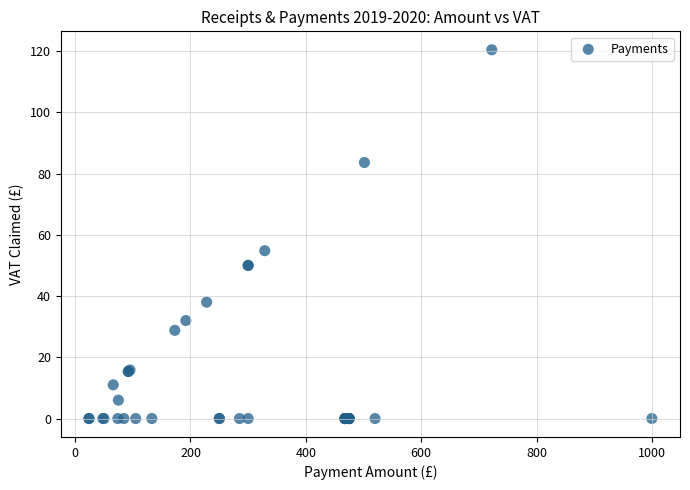

What Y value in the scatter plot is closest to 60?

54.8